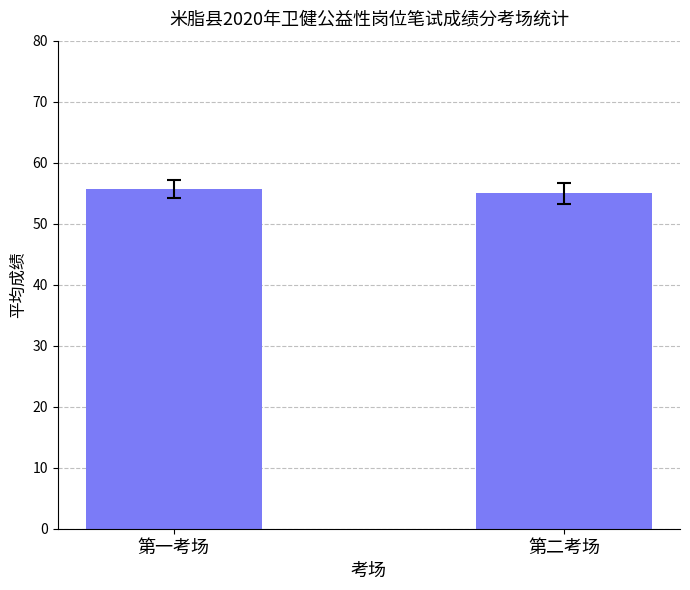

What is the difference between the values at 第二考场 and 第一考场?

0.6